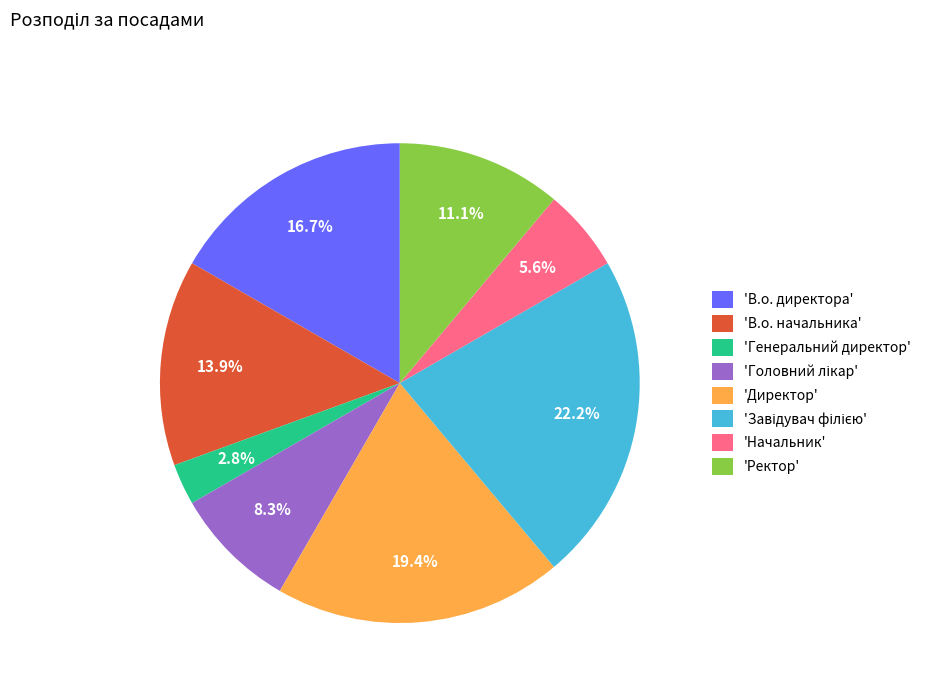

What is the ratio of the value at 'Директор' to the value at 'В.о. директора'?

1.2